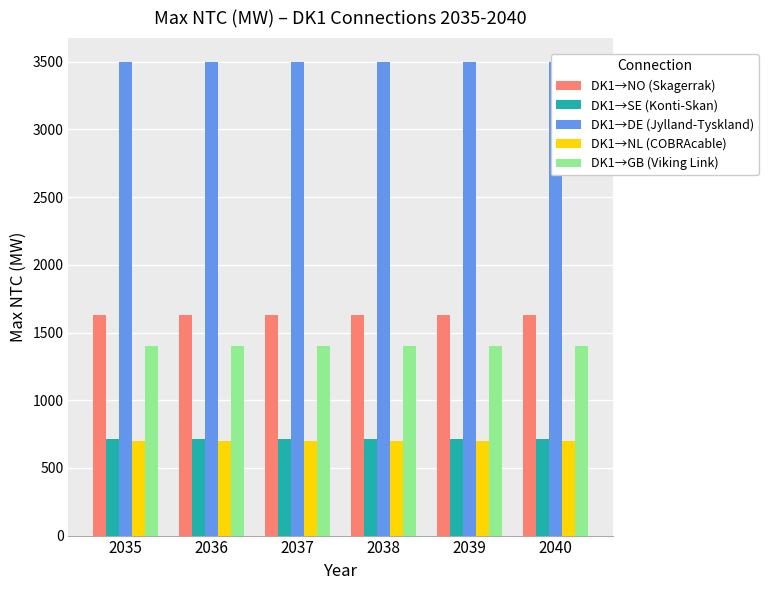

Rank the series at 2040 from lowest to highest value.

DK1→NL (COBRAcable), DK1→SE (Konti-Skan), DK1→GB (Viking Link), DK1→NO (Skagerrak), DK1→DE (Jylland-Tyskland)